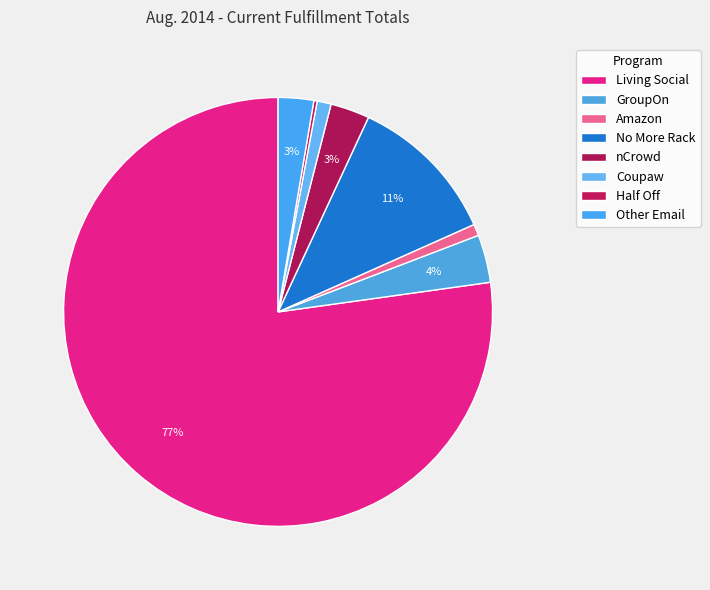

What percentage is the Coupaw slice, to the nearest percent?

1%